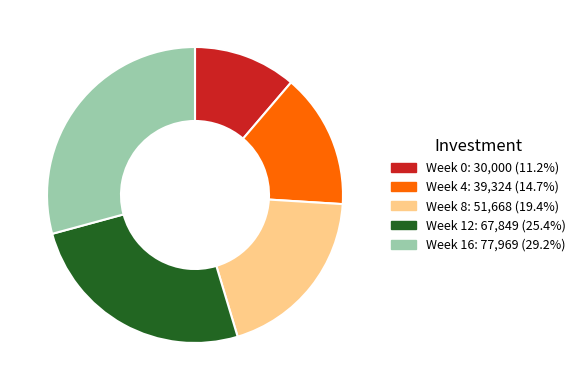

Is there any slice that represents more than half of the pie?

No